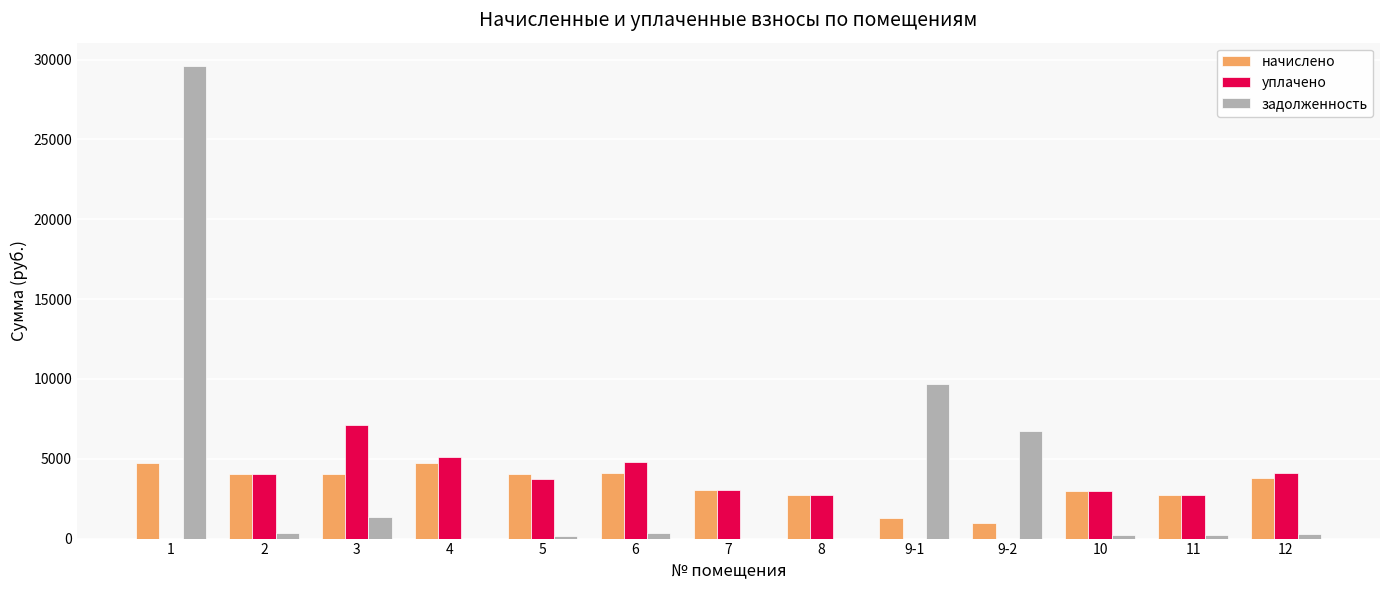

What is the greatest value displayed?

29580.3